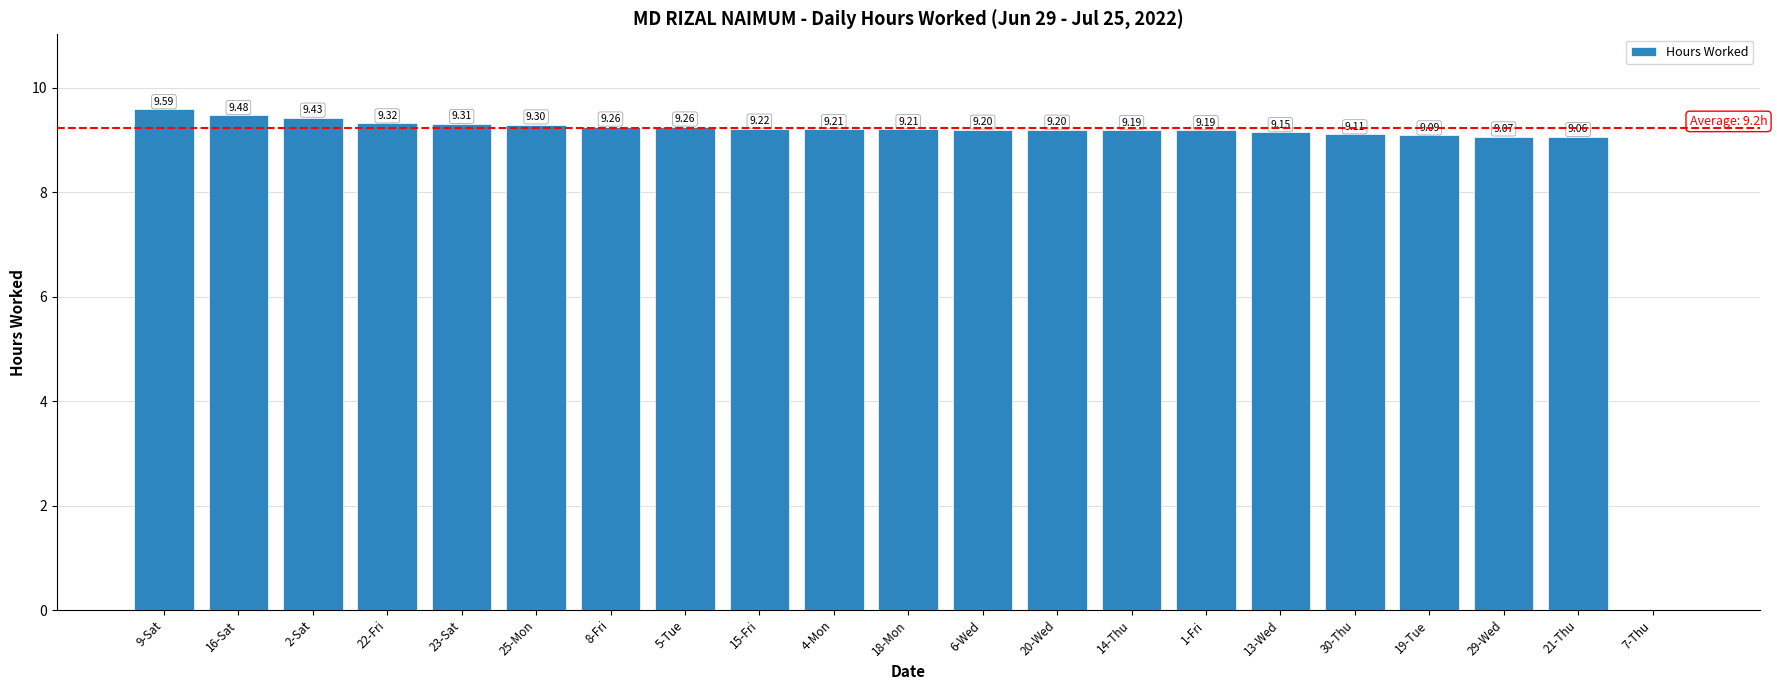

Does the chart contain stacked bars?

No